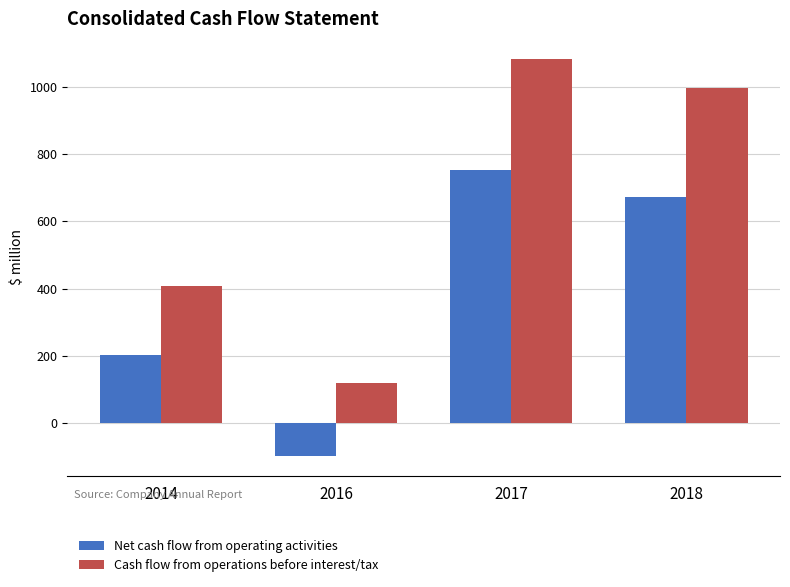

What is the value of the Net cash flow from operating activities bar at the 1st from the left?

202